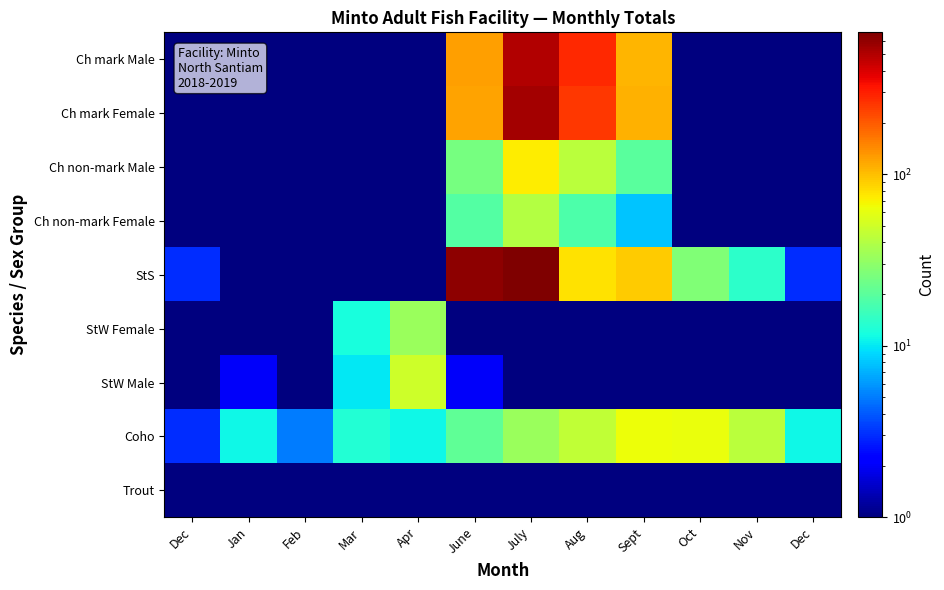

At Nov, list the series in order from smallest to largest.

Ch mark Male, Ch mark Female, Ch non-mark Male, Ch non-mark Female, StW Female, StW Male, Trout, StS, Coho